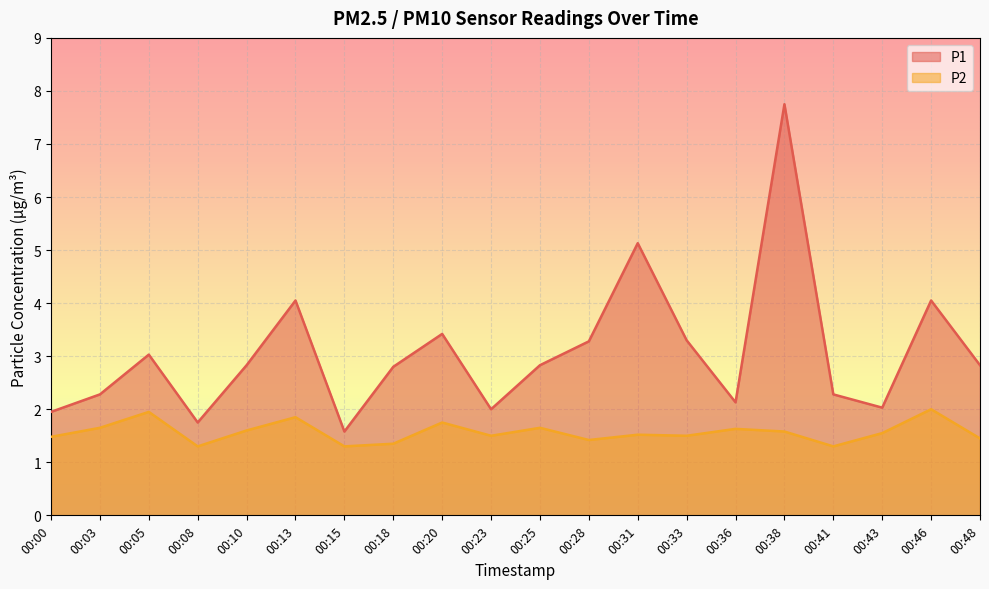

The value of P1 at 00:18 is 2.8. True or false?

True